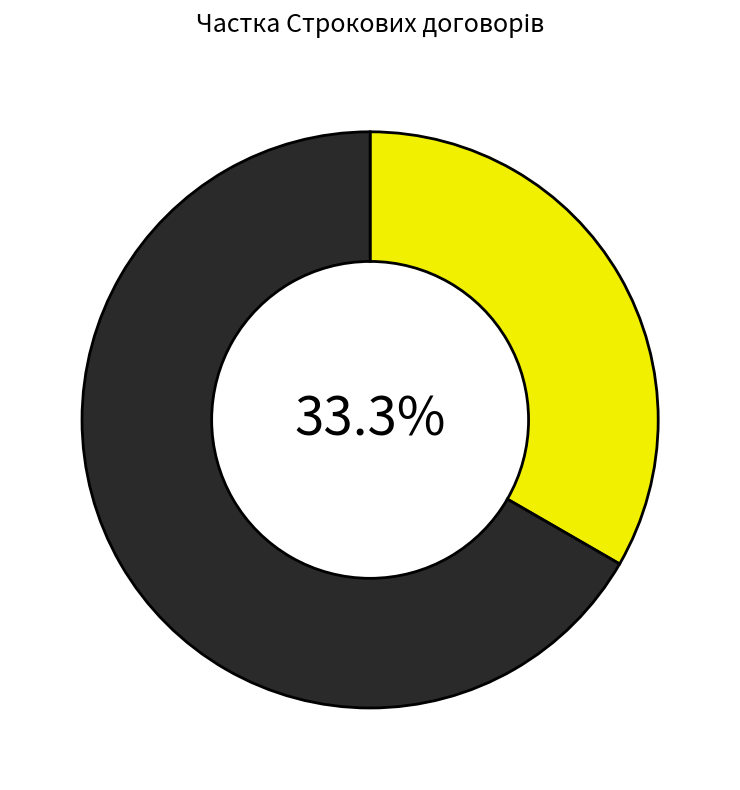

Does any single category account for the majority?

Yes